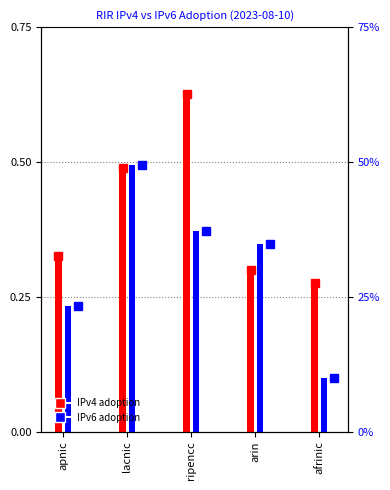

The value of IPv6 adoption at ripencc is 0.4. True or false?

True